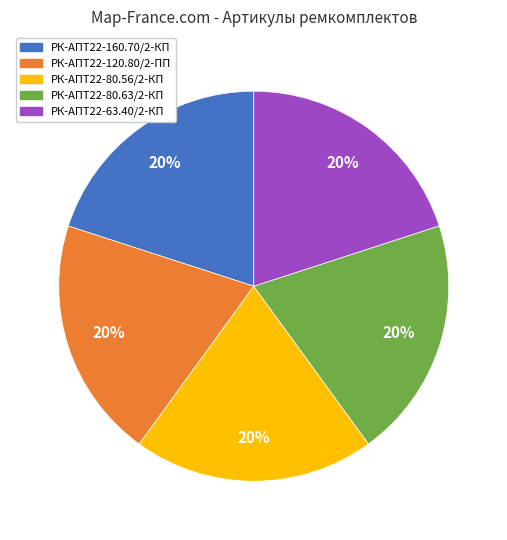

To the nearest percent, what is the average slice percentage?

20%